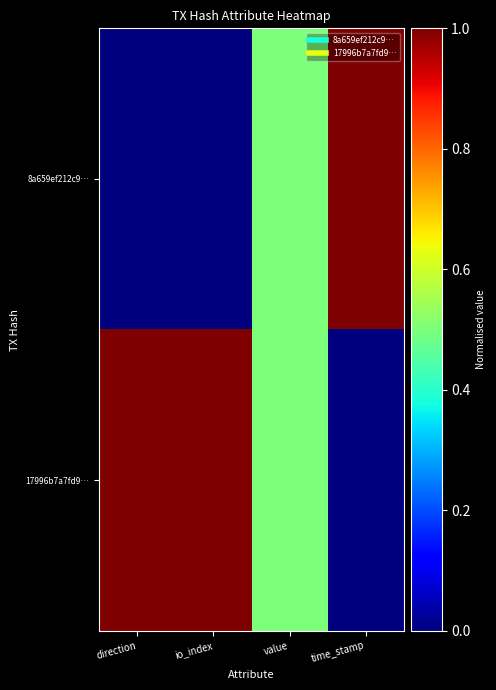

Reading left to right, list all the values displayed in this chart.

8a659ef212c9…: direction=0.0	io_index=0.0	value=0.5	time_stamp=1.0
17996b7a7fd9…: direction=1.0	io_index=1.0	value=0.5	time_stamp=0.0